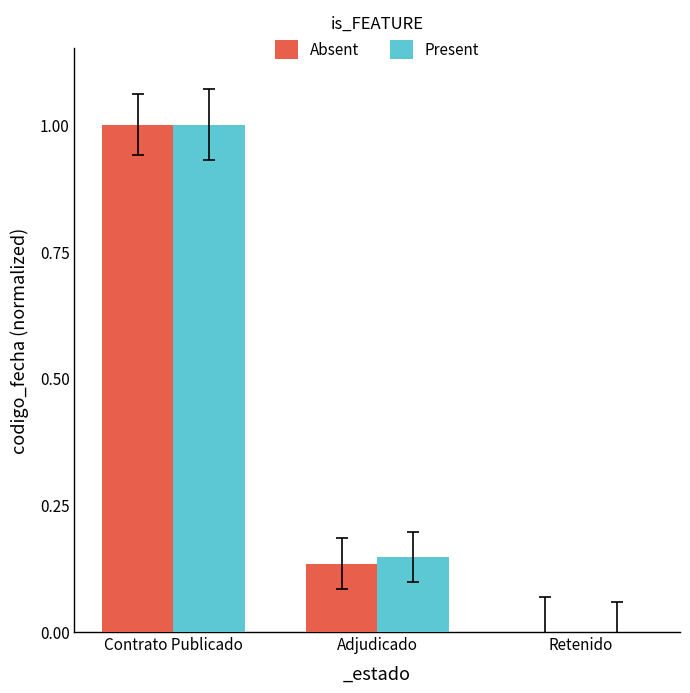

Which series changed the most between Adjudicado and Retenido?

Present